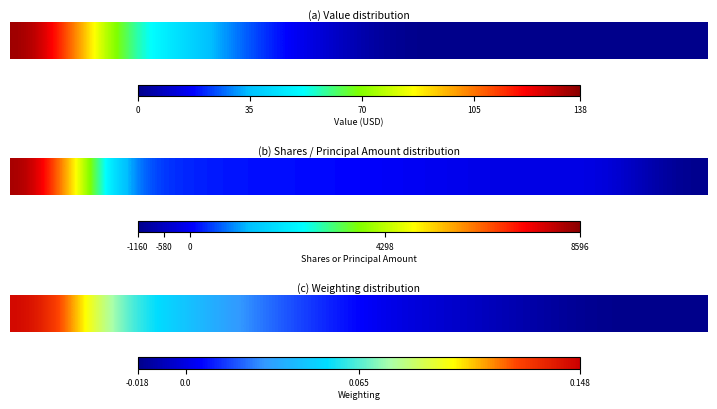

How many values are below 0?

4